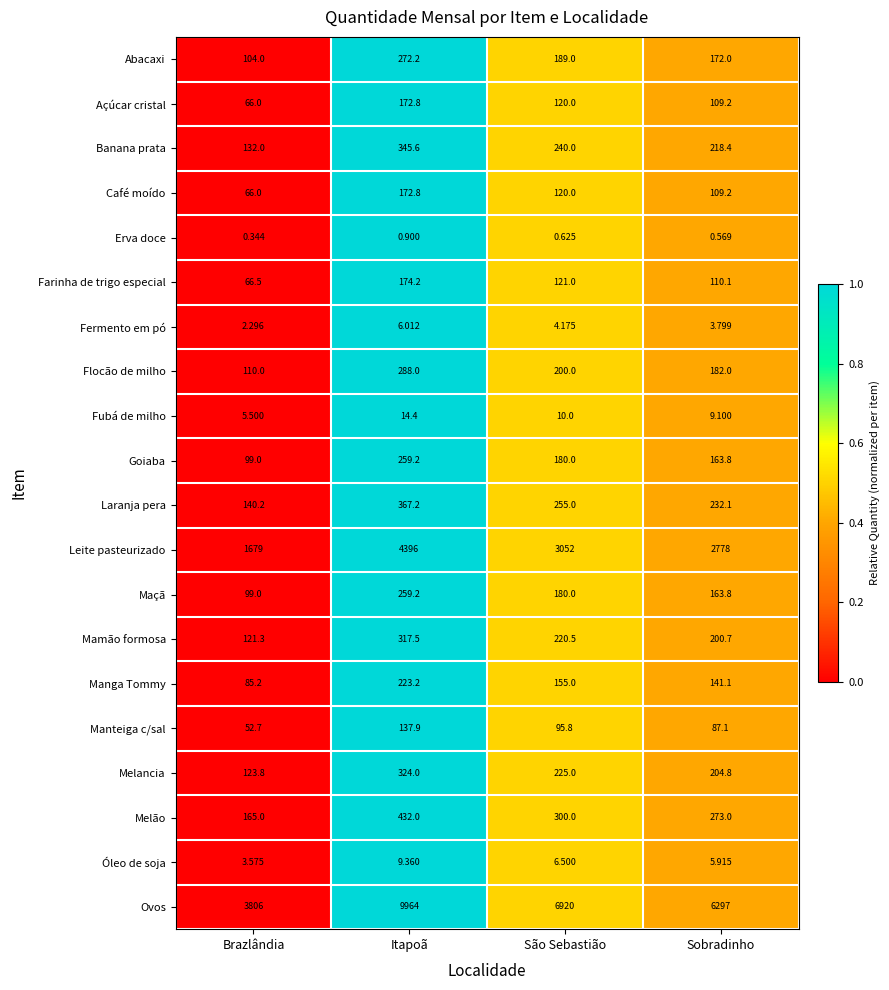

Which series has the largest range (max minus min)?

Ovos